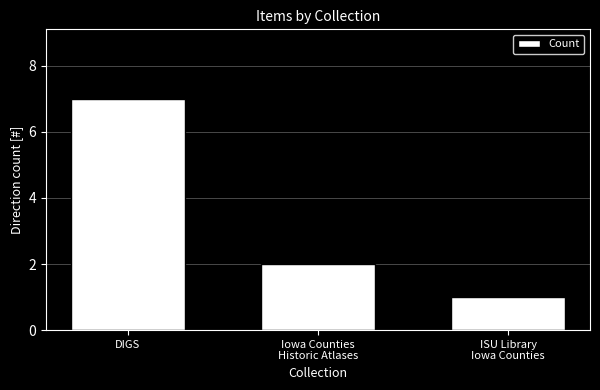

Approximately how many times larger is the value at DIGS compared to Iowa Counties
Historic Atlases?

3.5